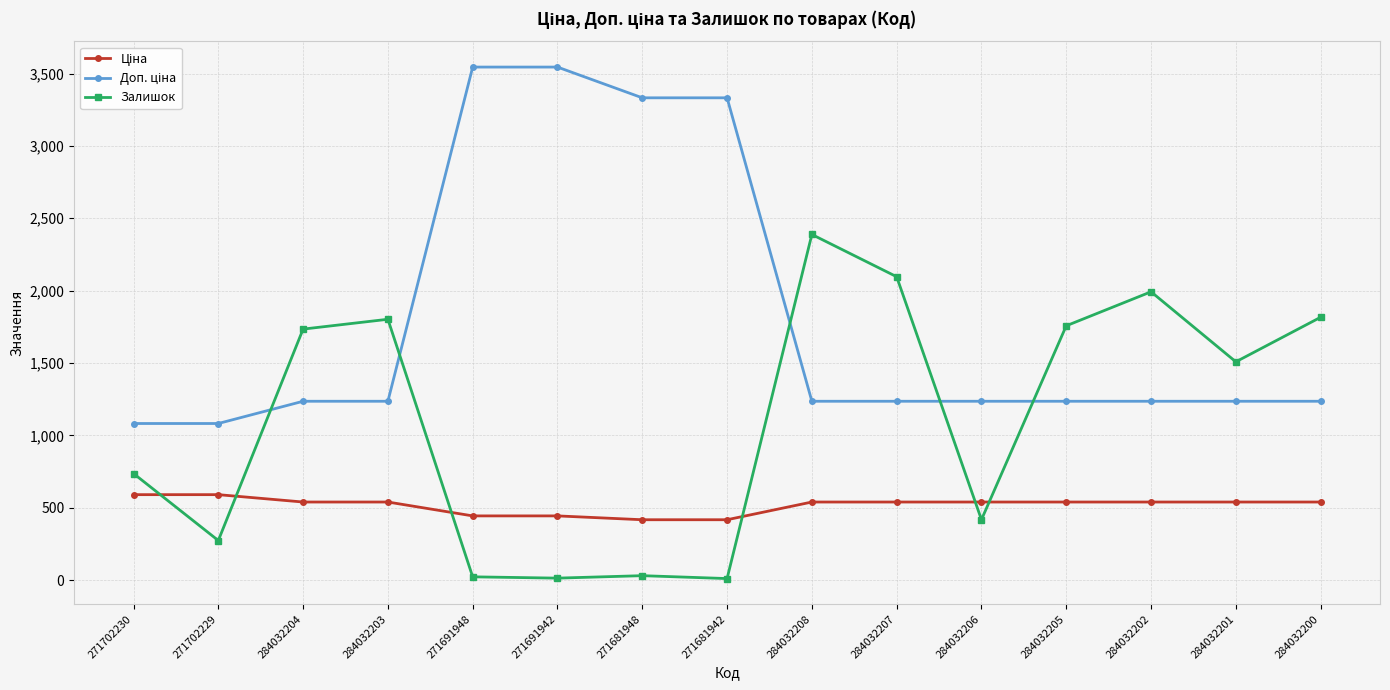

How many distinct data groups are displayed?

3